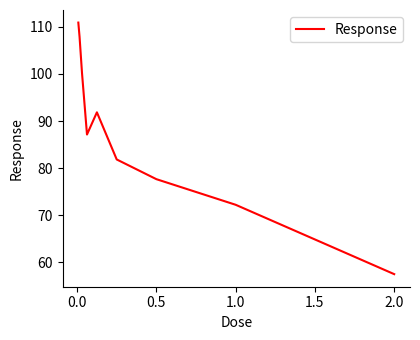

What is the difference between the maximum and minimum values?

53.4